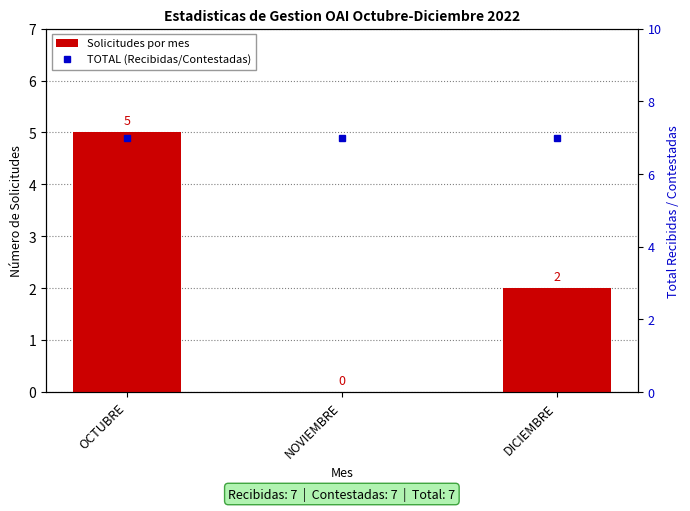

What is the sum of the Solicitudes por mes values at OCTUBRE and NOVIEMBRE?

5